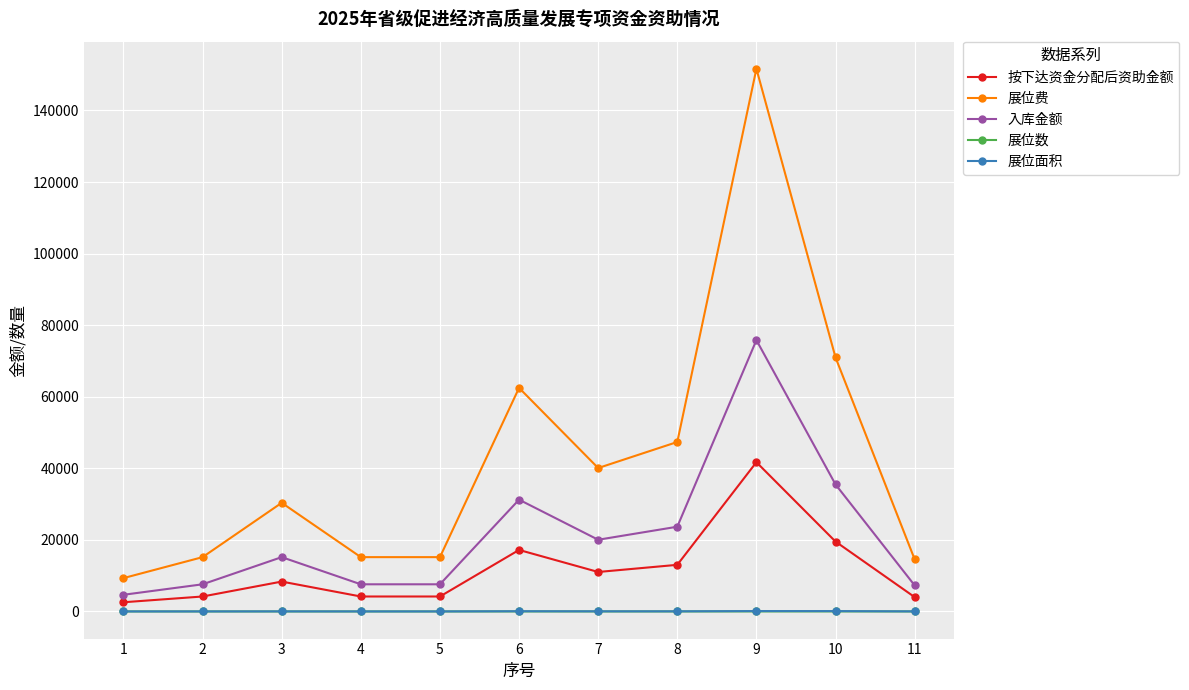

What is the difference between the maximum and minimum values in the 展位费 series?

142330.0